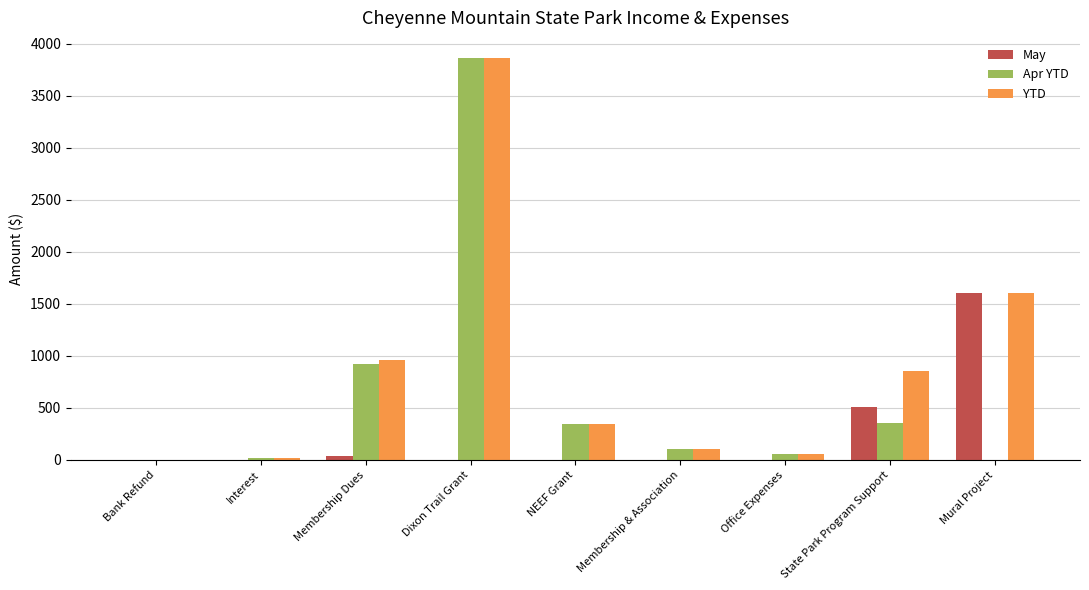

The value of May at Bank Refund is 1069.0. True or false?

False